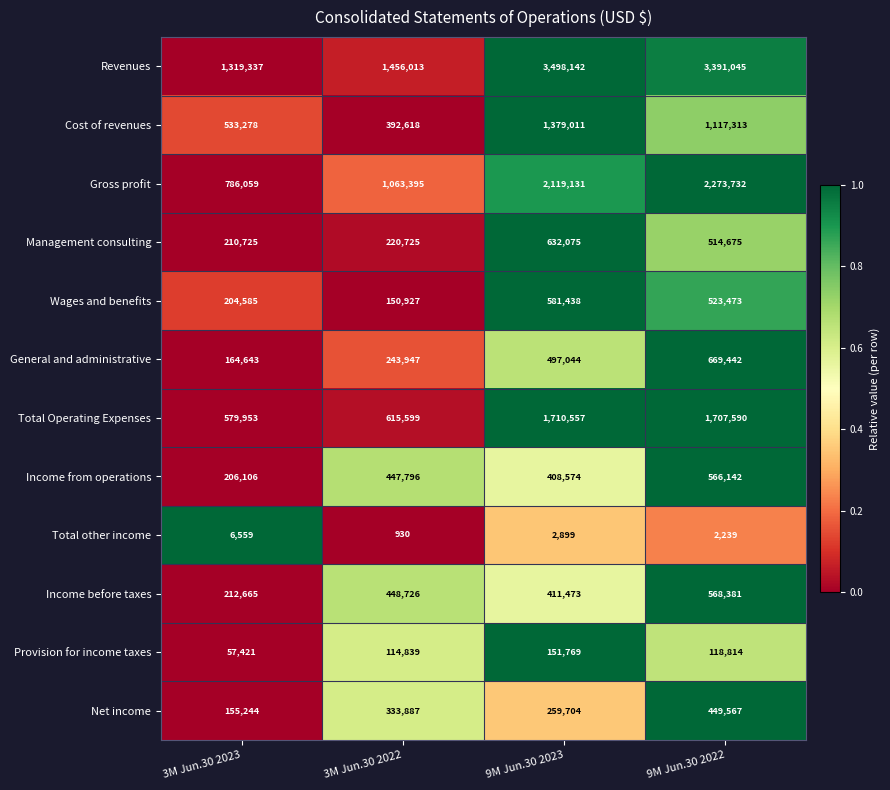

What is the difference between the second highest and second lowest values in the Net income series?

74183